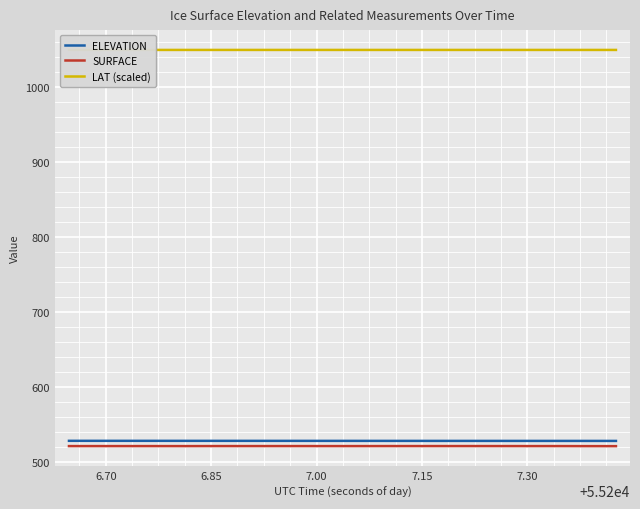

True or false: SURFACE and ELEVATION cross at least once.

False